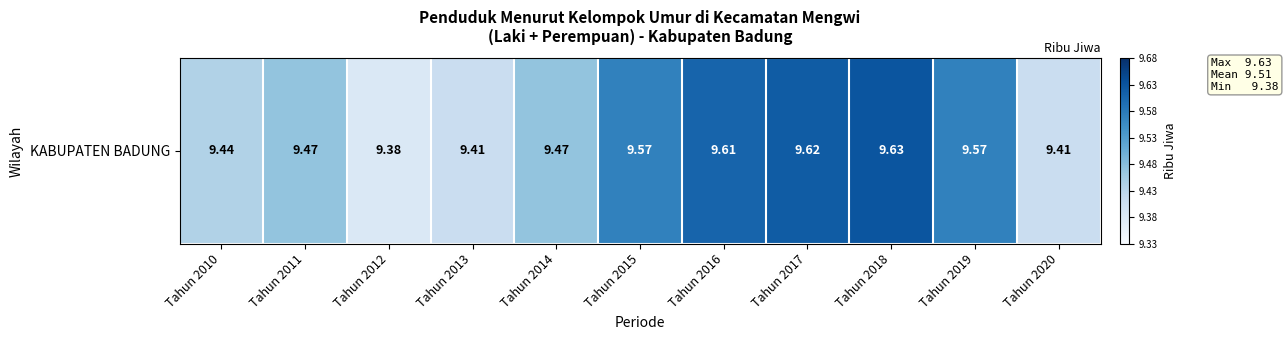

Between Tahun 2016 and Tahun 2018, which is larger?

Tahun 2018